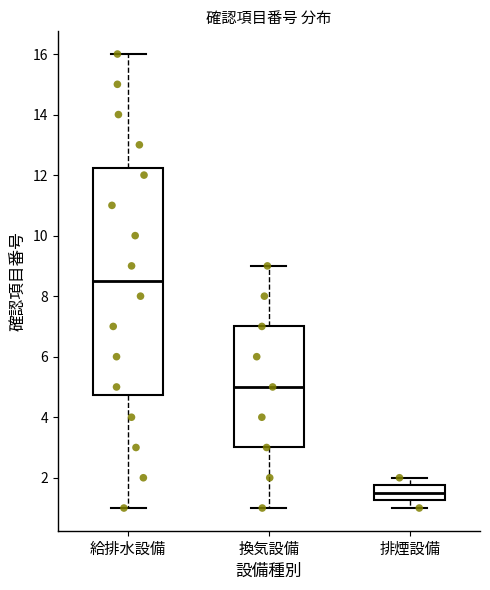

Which box has the highest median line?

給排水設備